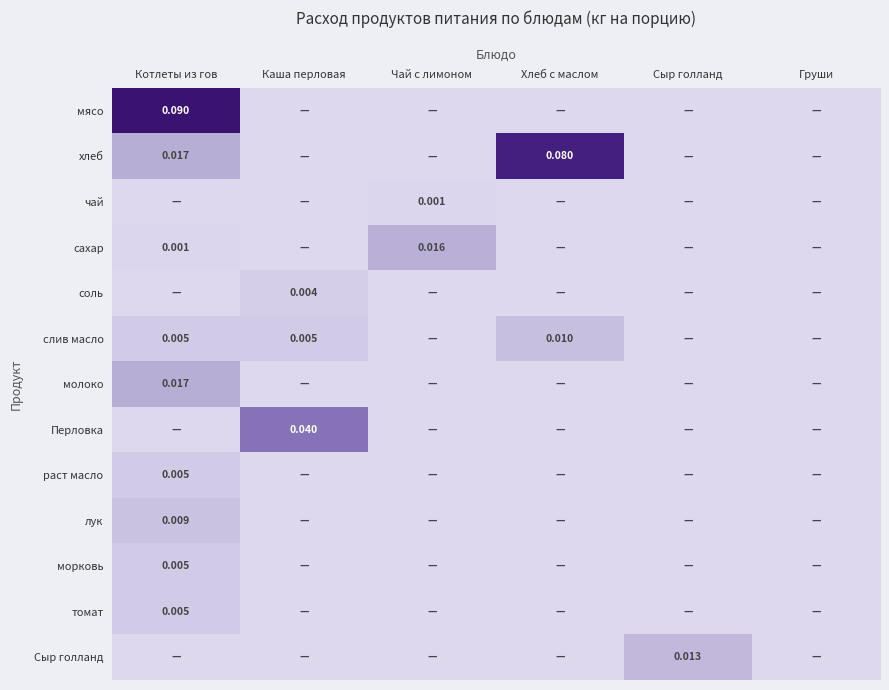

The раст масло series shows 0.0 at Каша перловая. True or false?

False